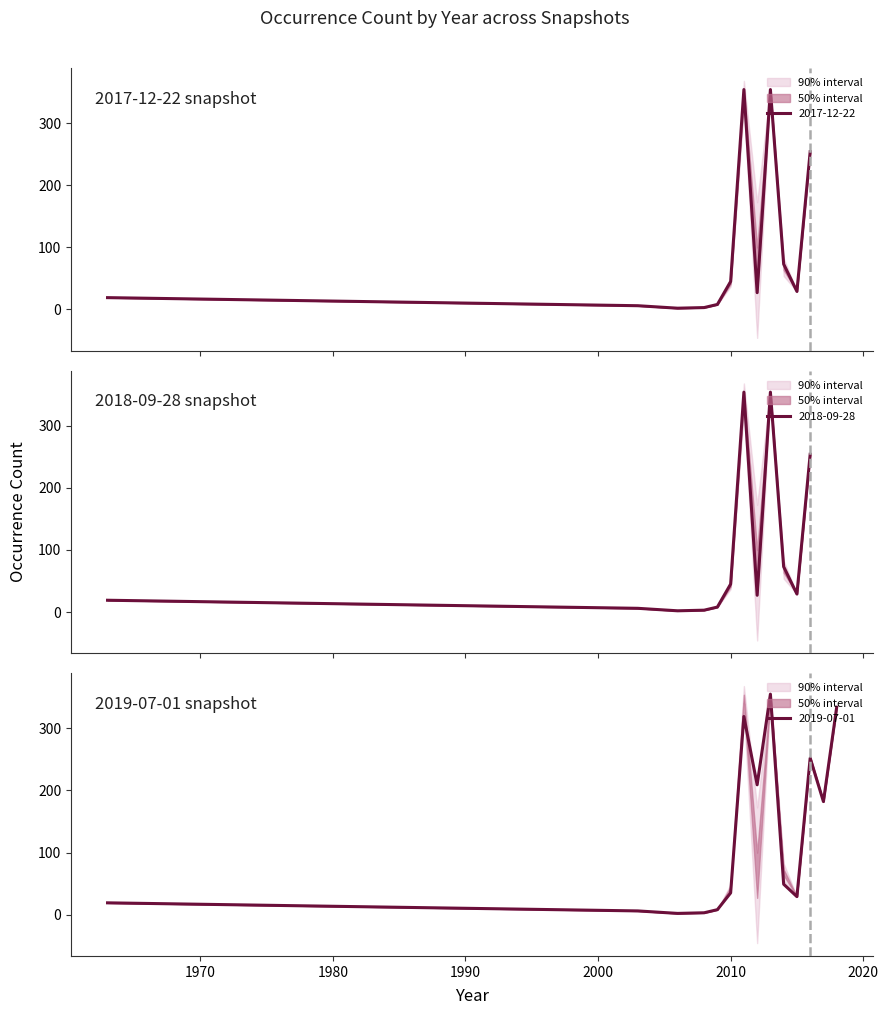

At which label is 2018-09-28 closest to 178?

2016